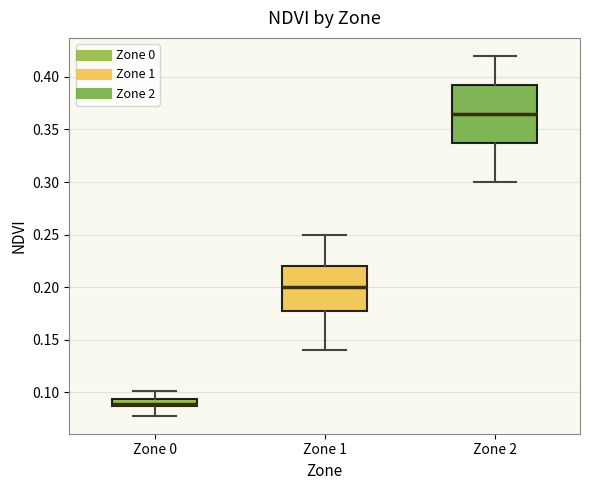

Which box's median line is the lowest?

Zone 0